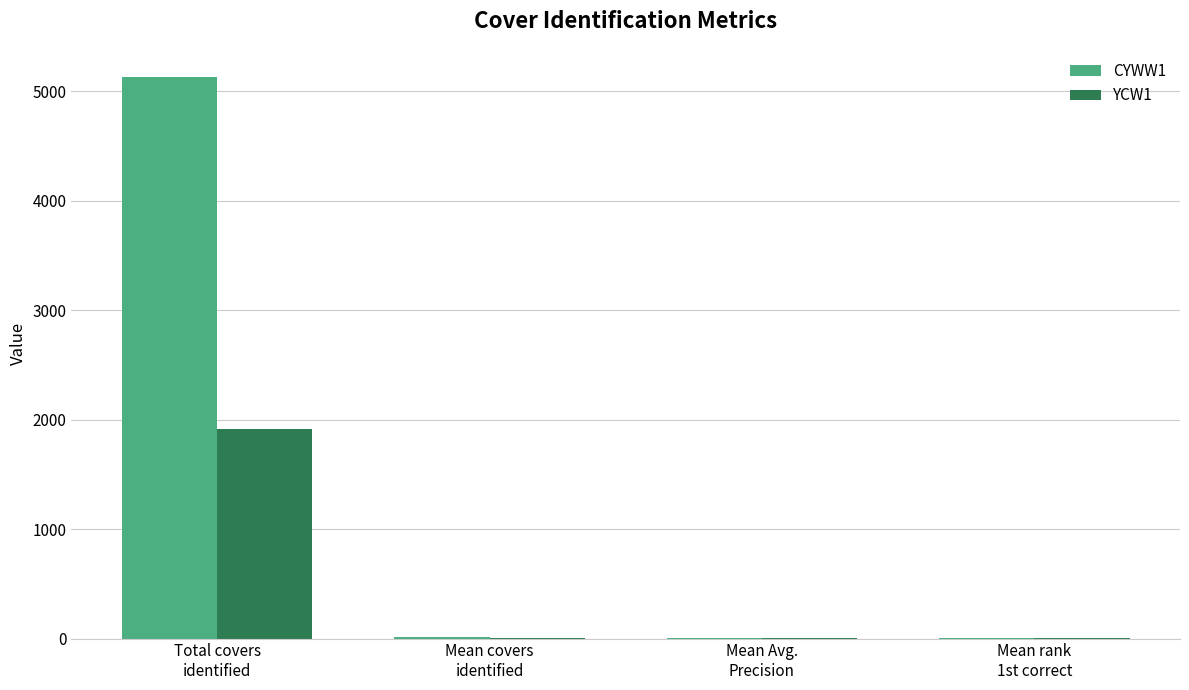

What is the maximum value for CYWW1?

5129.0